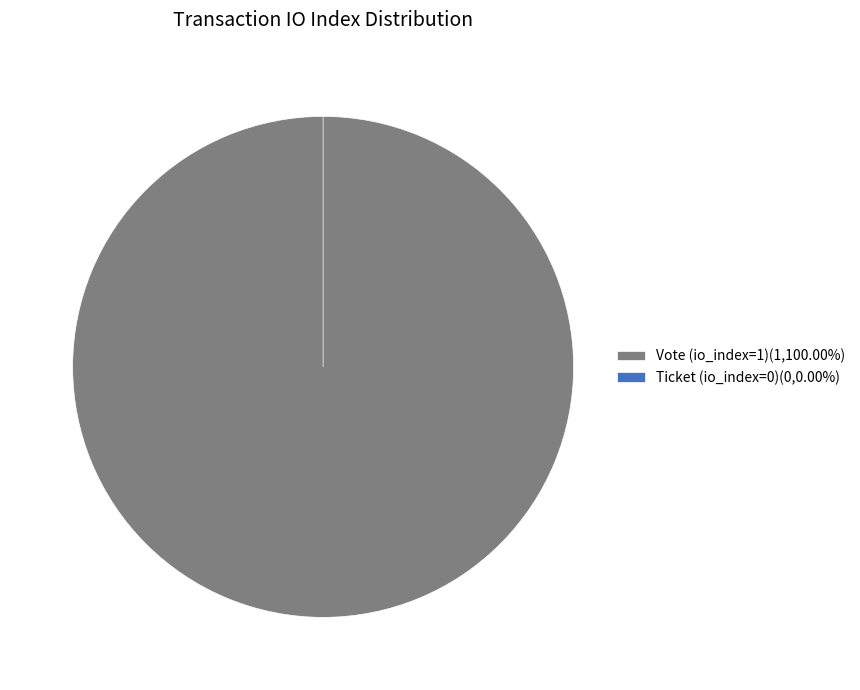

Which category has the smallest portion of the pie?

Ticket (io_index=0)